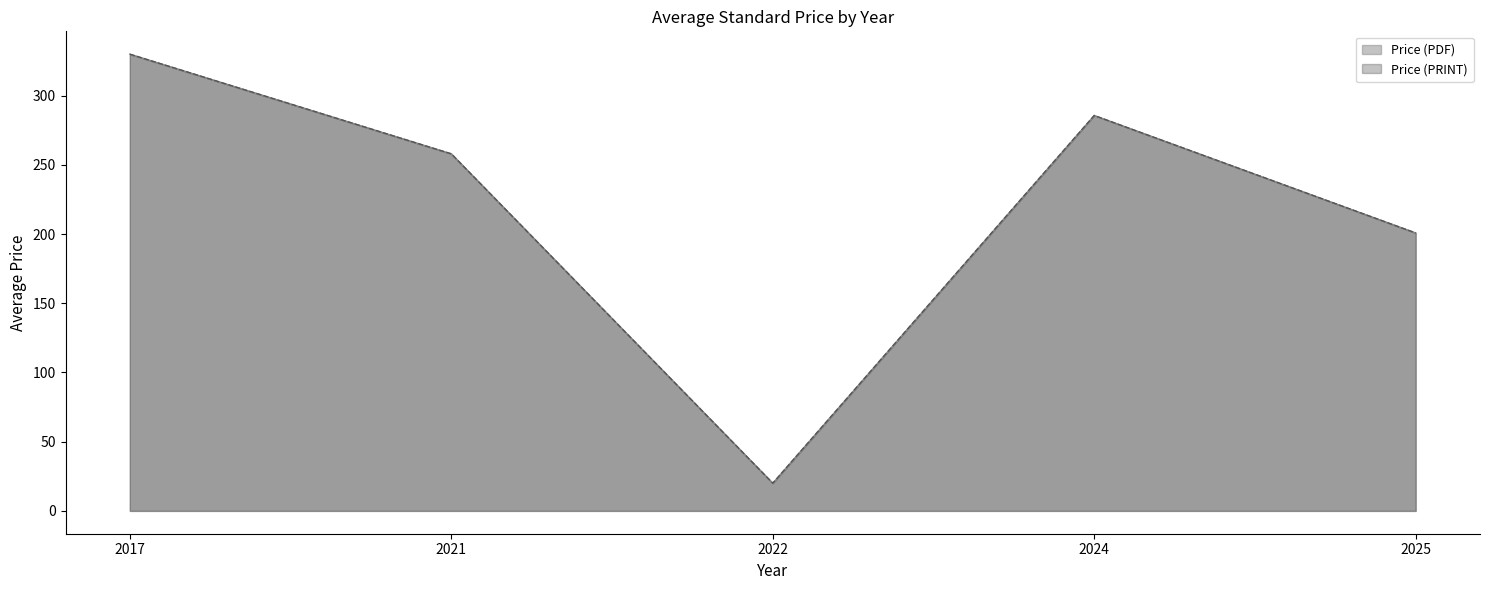

What is the lowest value of the Price (PRINT) series?

18.0